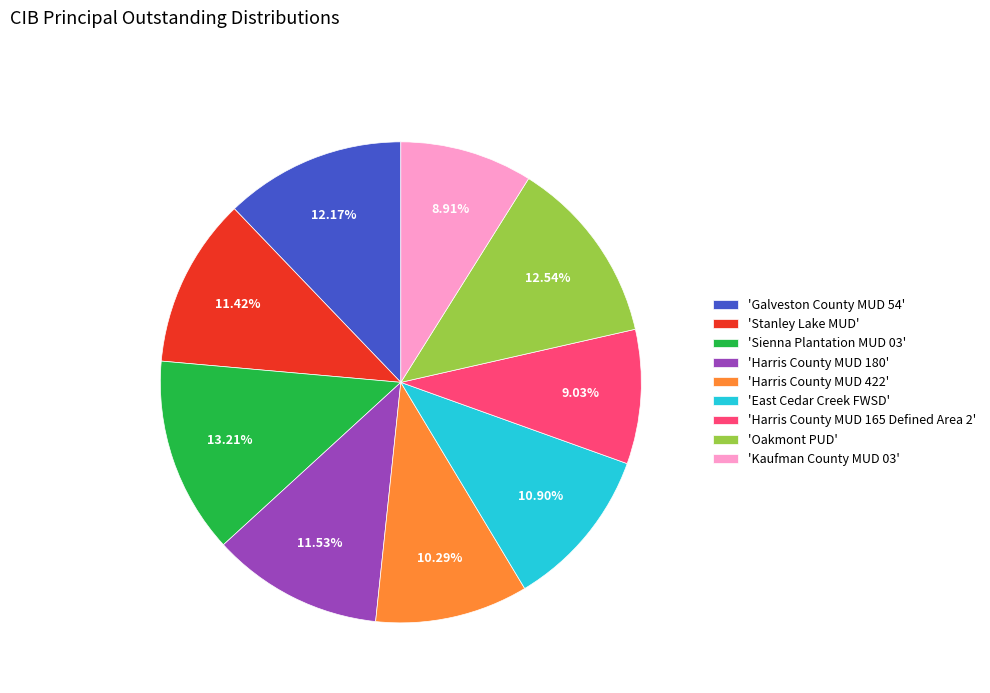

What is the ratio of the value at 'East Cedar Creek FWSD' to the value at 'Harris County MUD 180'?

0.9